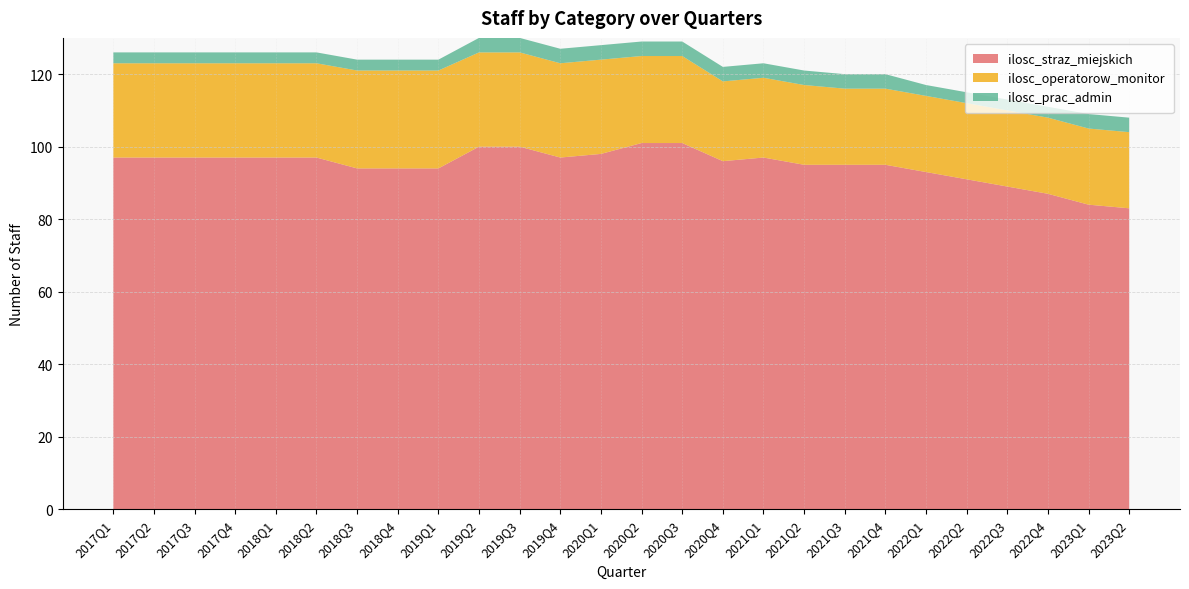

Reading left to right, transcribe all the data shown in this chart.

ilosc_straz_miejskich: 97	97	97	97	97	97	94	94	94	100	100	97	98	101	101	96	97	95	95	95	93	91	89	87	84	83
ilosc_operatorow_monitor: 26	26	26	26	26	26	27	27	27	26	26	26	26	24	24	22	22	22	21	21	21	21	21	21	21	21
ilosc_prac_admin: 3	3	3	3	3	3	3	3	3	4	4	4	4	4	4	4	4	4	4	4	3	3	3	3	4	4